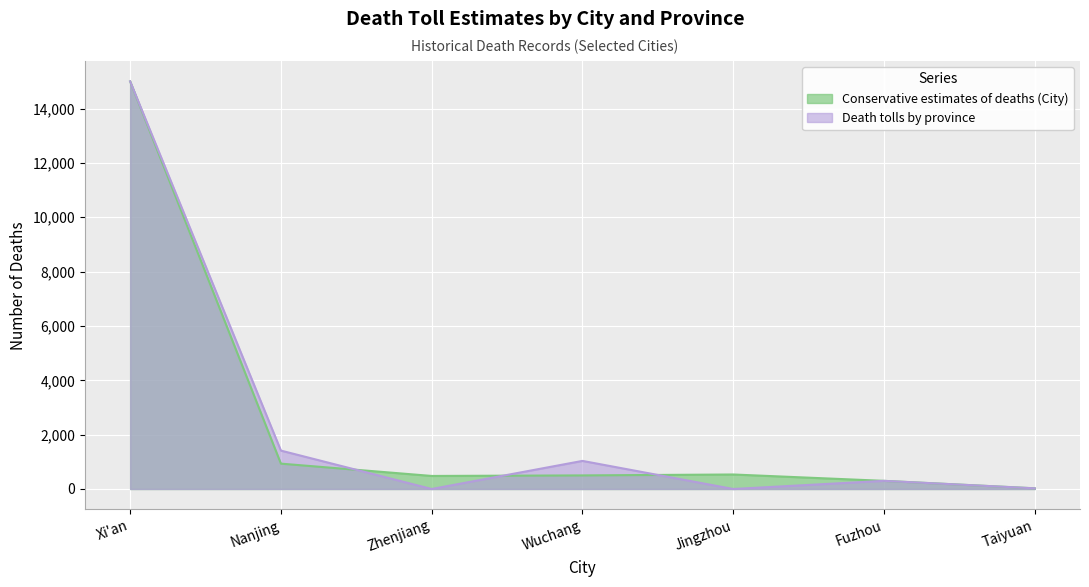

The Death tolls by province series shows 0 at Zhenjiang. True or false?

True